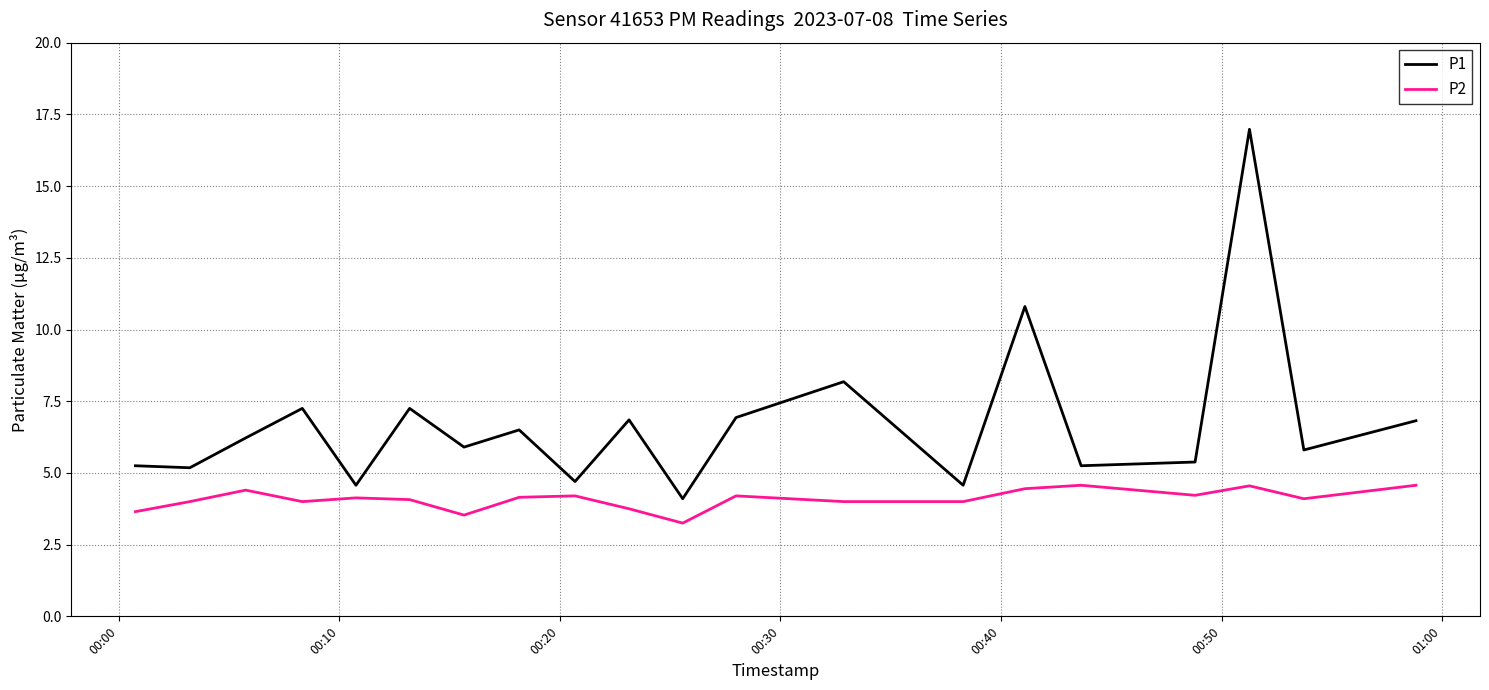

How many lines are shown in the chart?

2